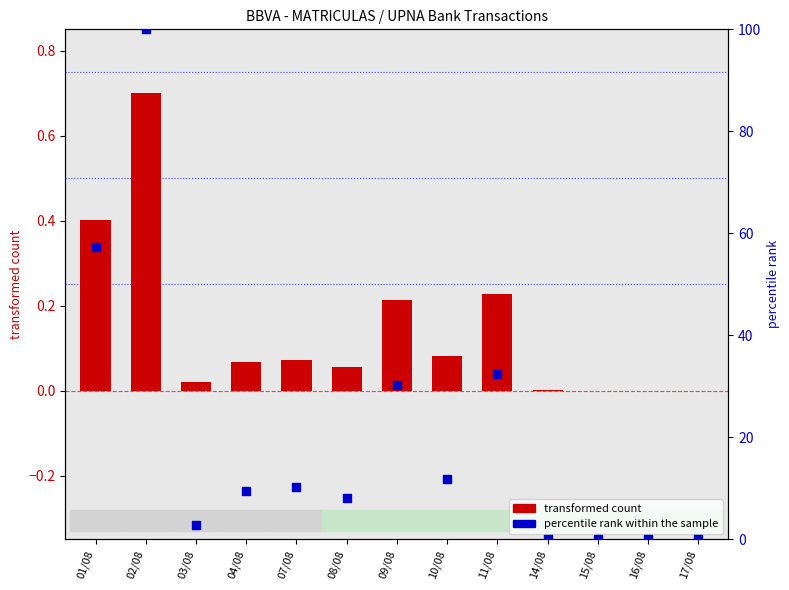

Which series has the largest total across all categories?

percentile rank within the sample